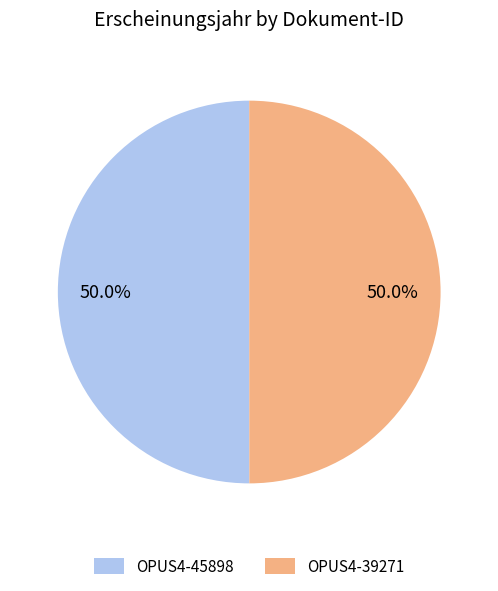

Approximately how many times larger is the value at OPUS4-45898 compared to OPUS4-39271?

1.0